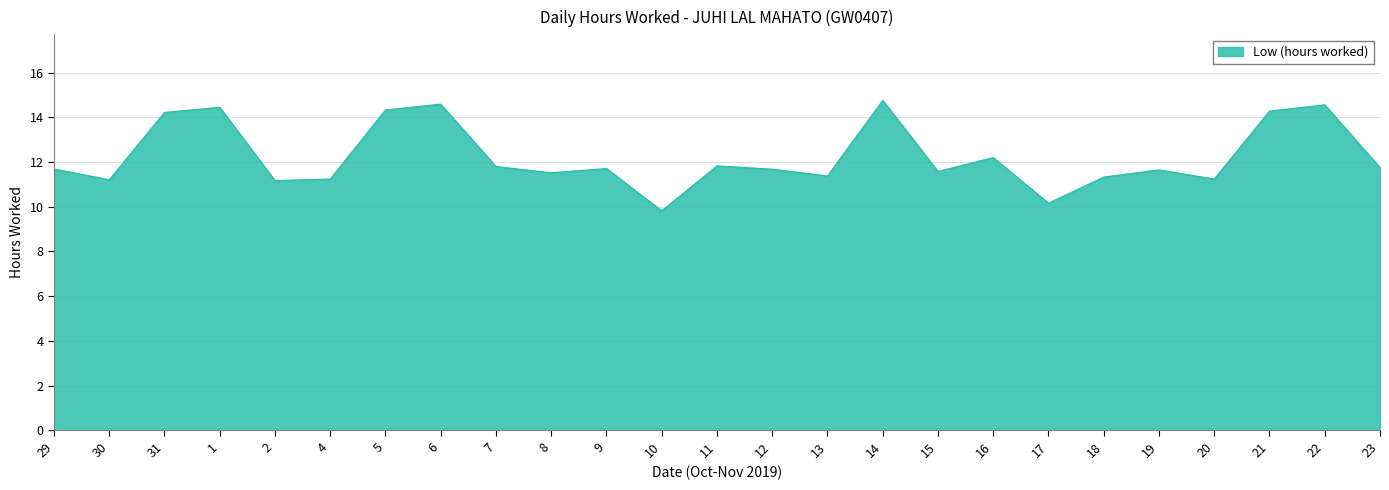

Where does the data first go above 11?

29